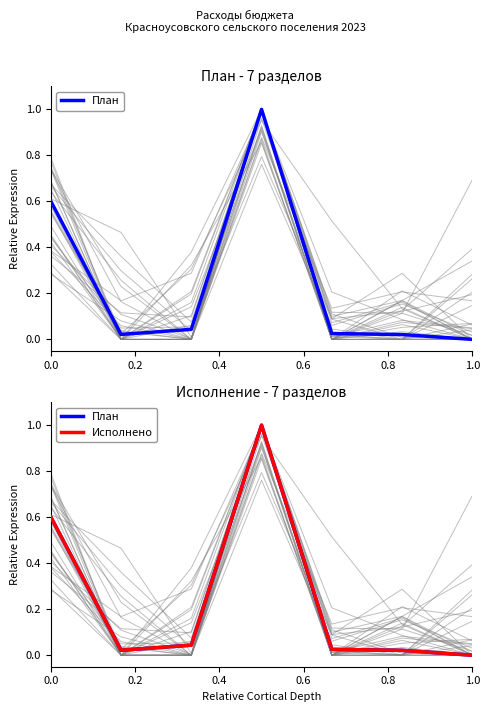

Which series has the largest range (max minus min)?

План